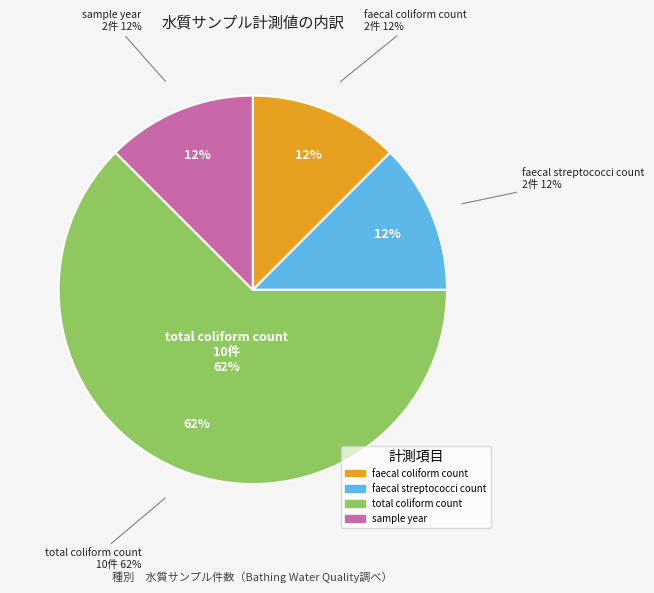

What percentage is the sample year slice, to the nearest percent?

12%